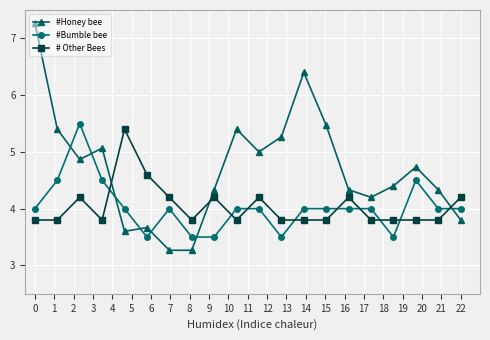

How many intersections are there between #Bumble bee and #Honey bee?

7